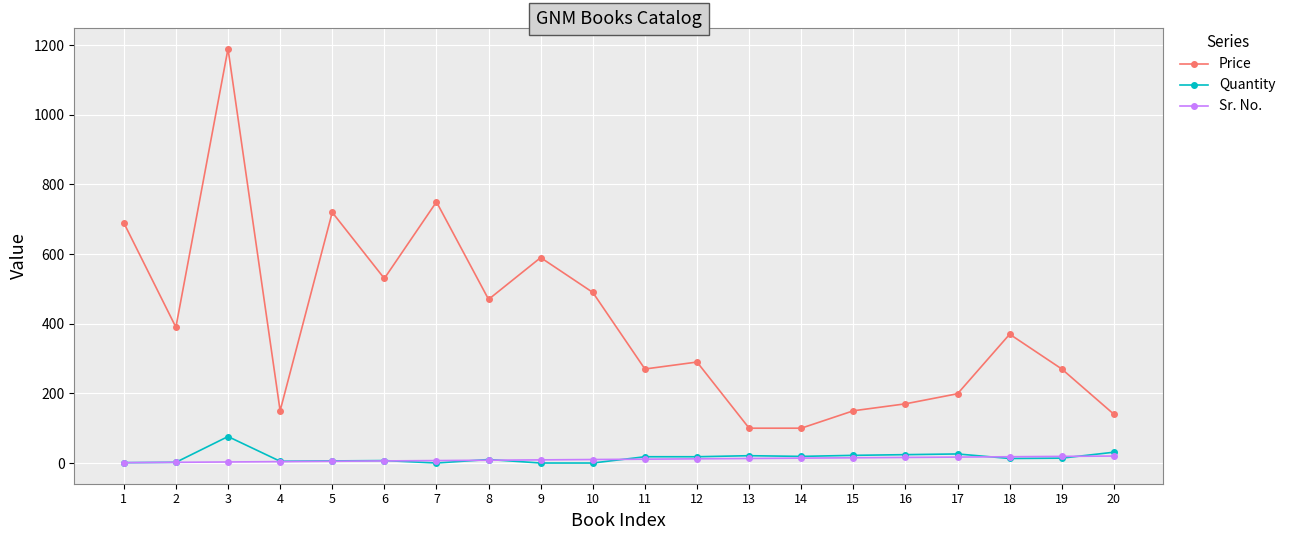

True or false: Price has more than 1 interior local peaks.

True